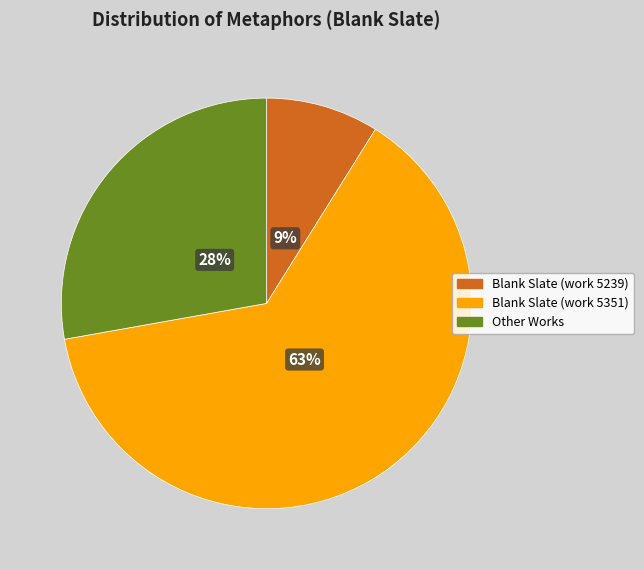

Do Blank Slate (work 5351) and Blank Slate (work 5239) together represent more than half of the pie?

Yes